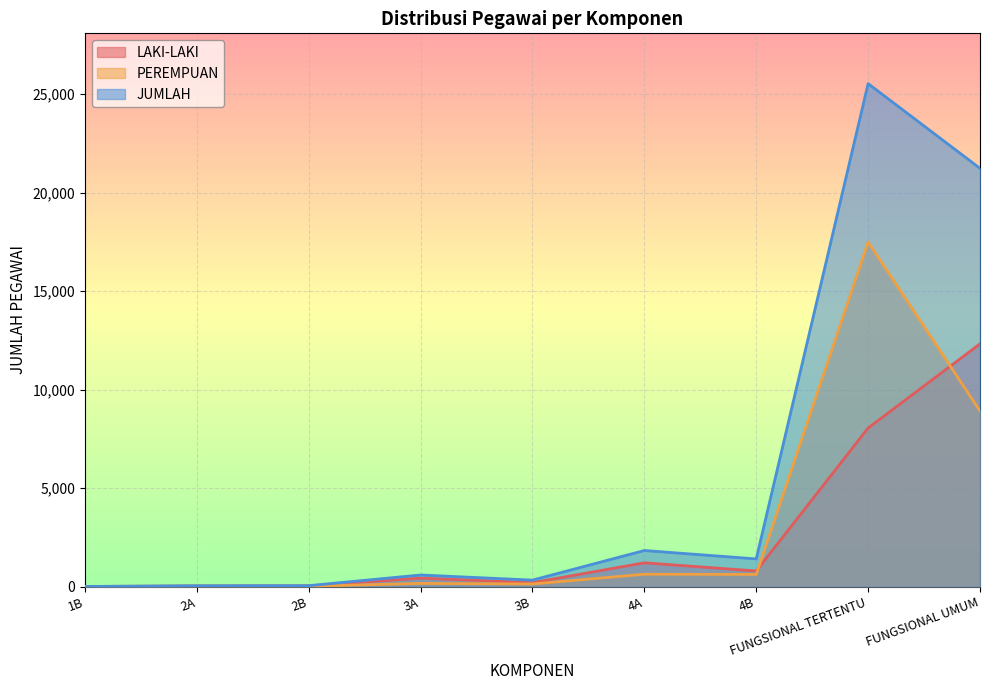

What is the sum of all PEREMPUAN values?

27942